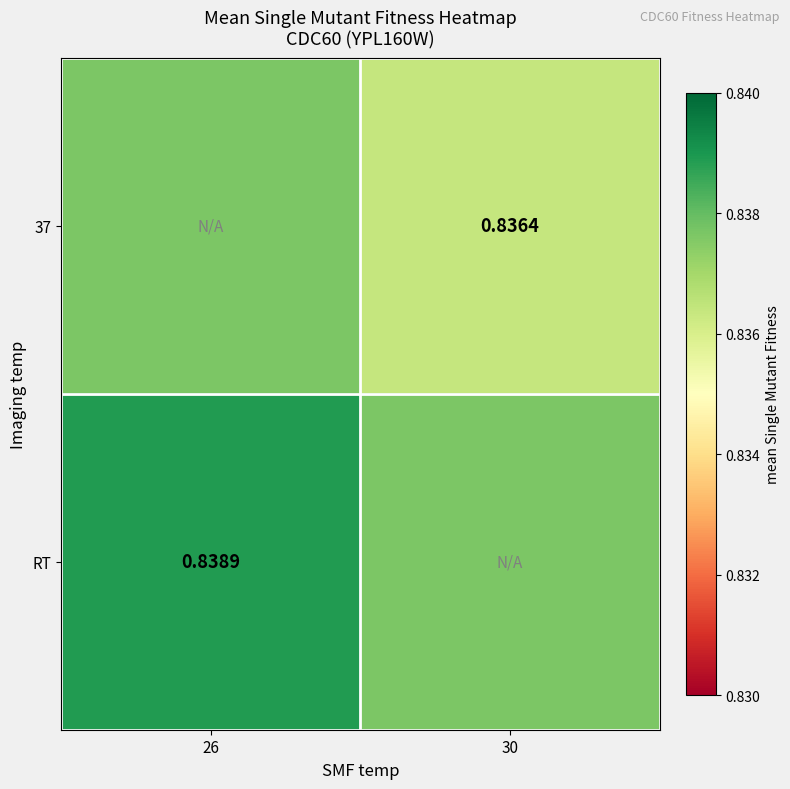

The value of 37 at 26 is 0.8. True or false?

True